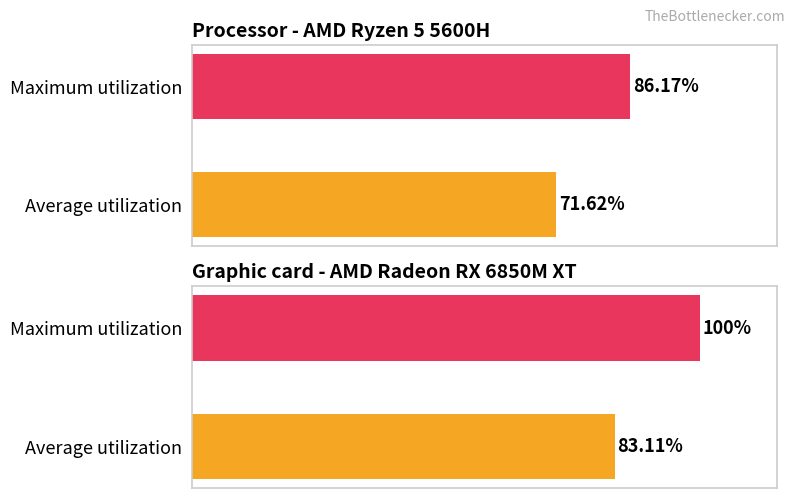

What is the spread (max minus min) of values at Average utilization?

11.5